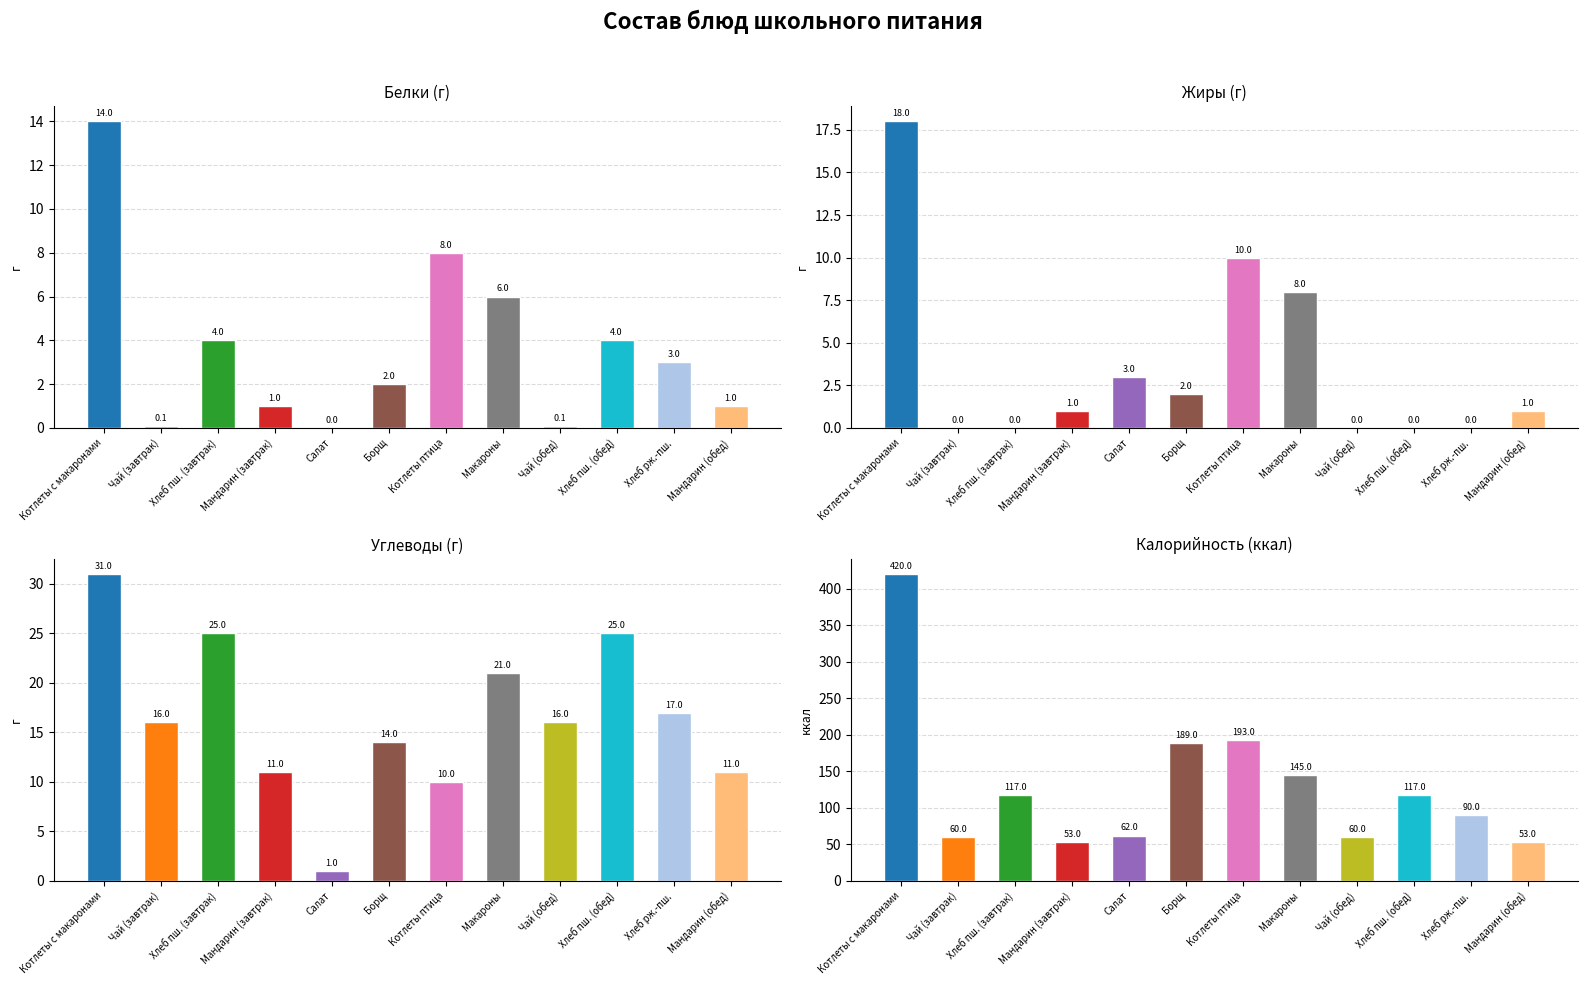

What is the sum of all Калорийность values?

1559.0